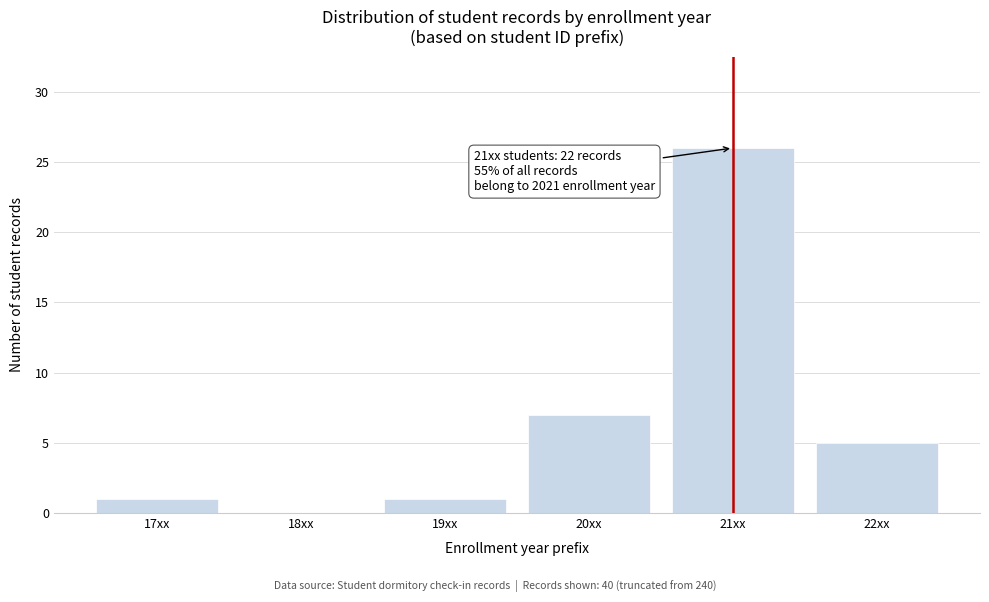

Reading left to right, extract all data points from this chart.

17xx=1	18xx=0	19xx=1	20xx=7	21xx=26	22xx=5